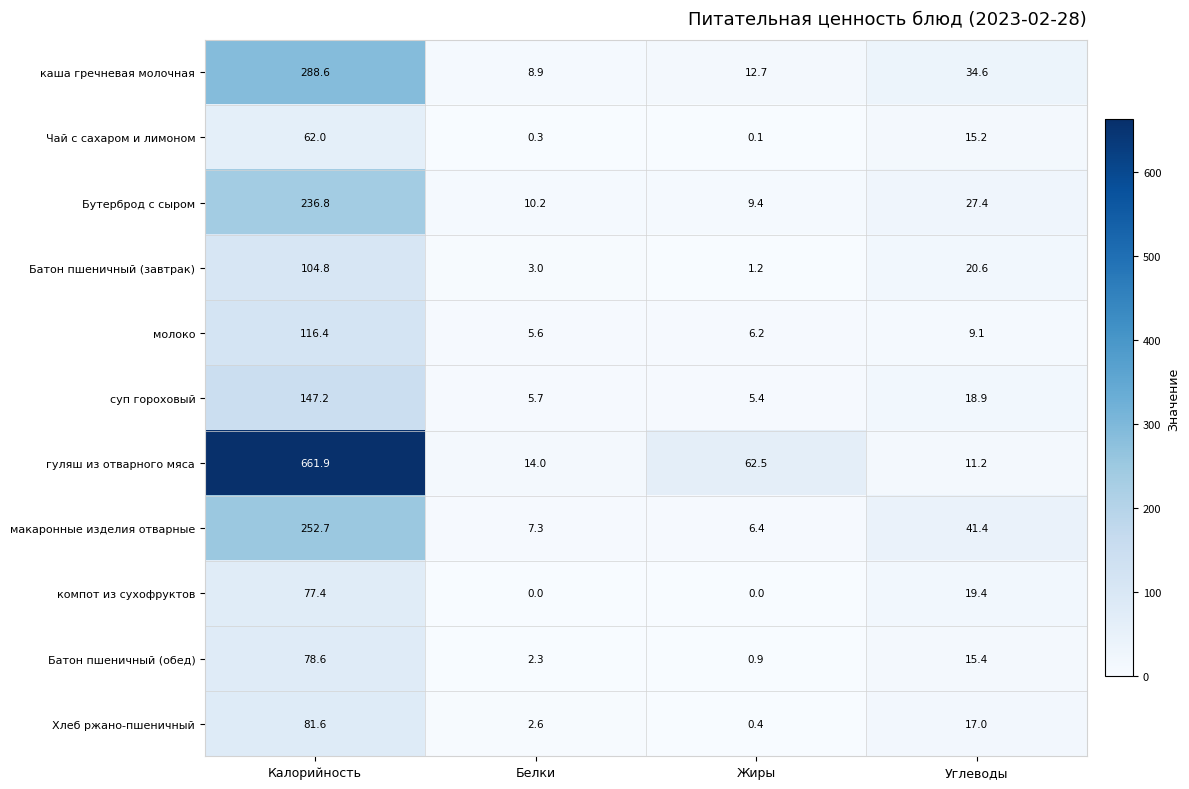

What is the total value across all series at Углеводы?

230.2